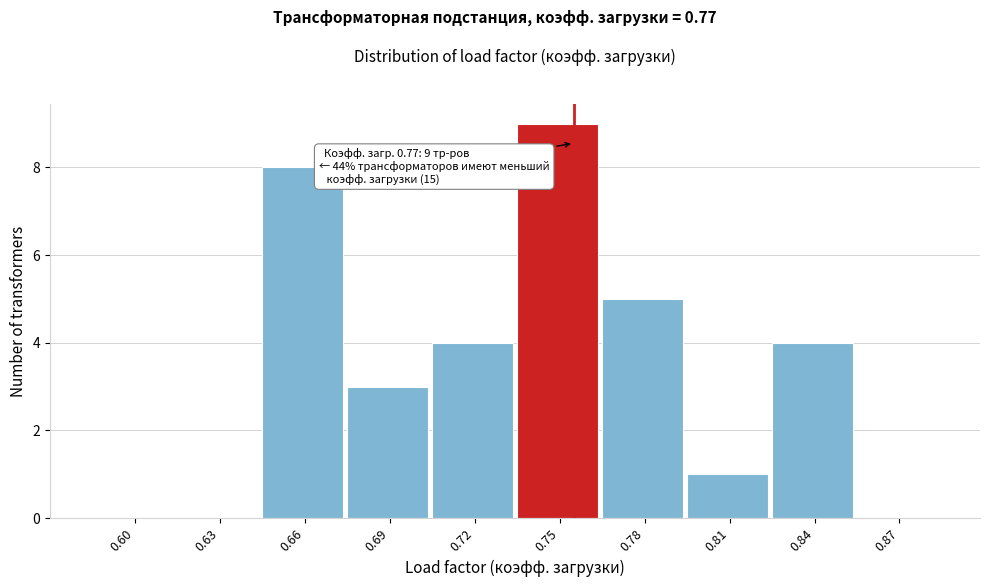

Reading left to right, list all the values displayed in this chart.

0.60=0	0.63=0	0.66=8	0.69=3	0.72=4	0.75=9	0.78=5	0.81=1	0.84=4	0.87=0